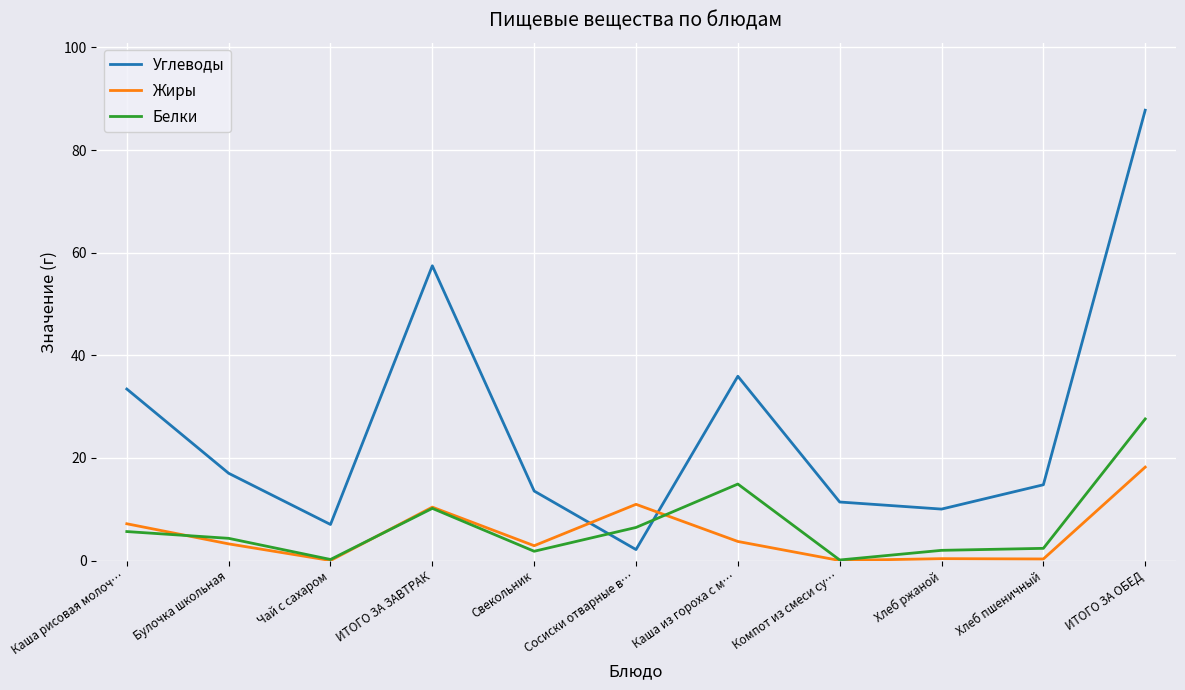

What are all the series names shown in the legend?

Углеводы, Жиры, Белки